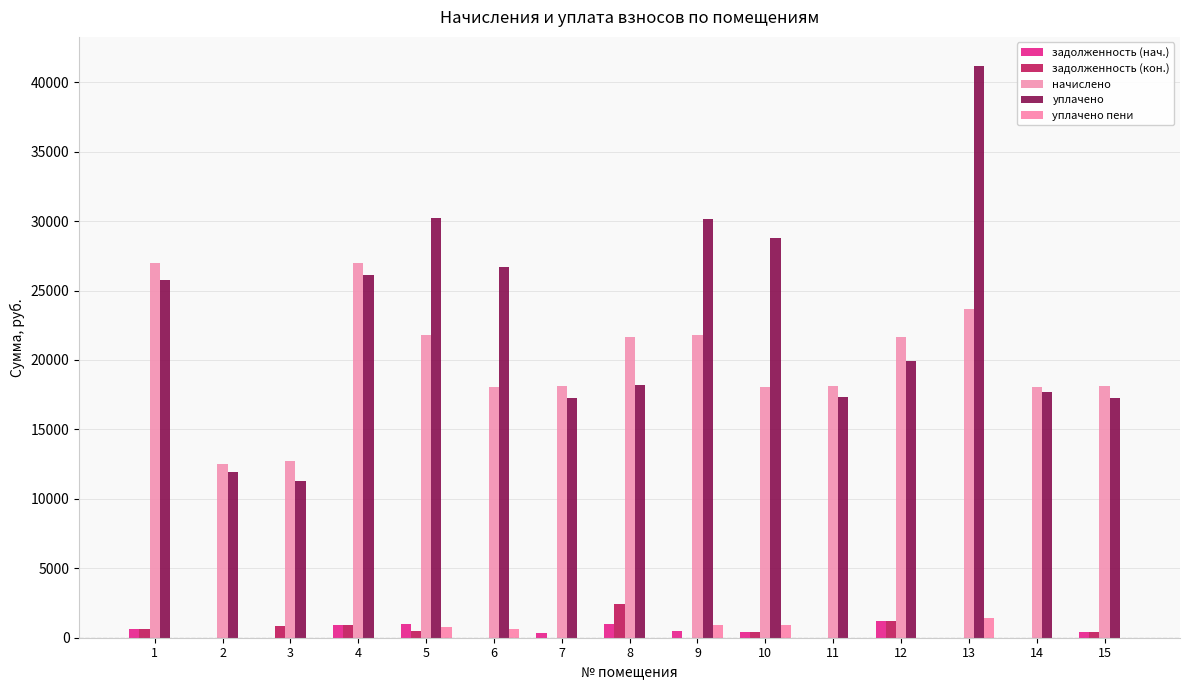

Is the value of задолженность (кон.) at 9 greater than the value of начислено at 11?

No